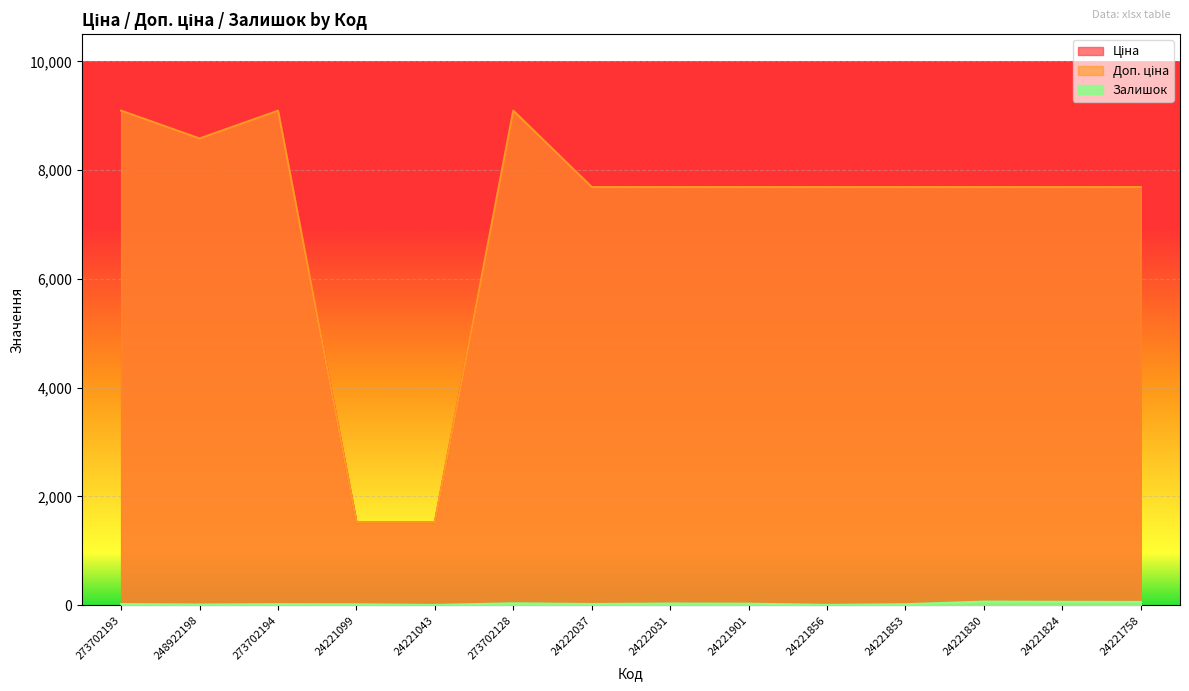

Which has a higher value, 24221901 or 273702194?

273702194